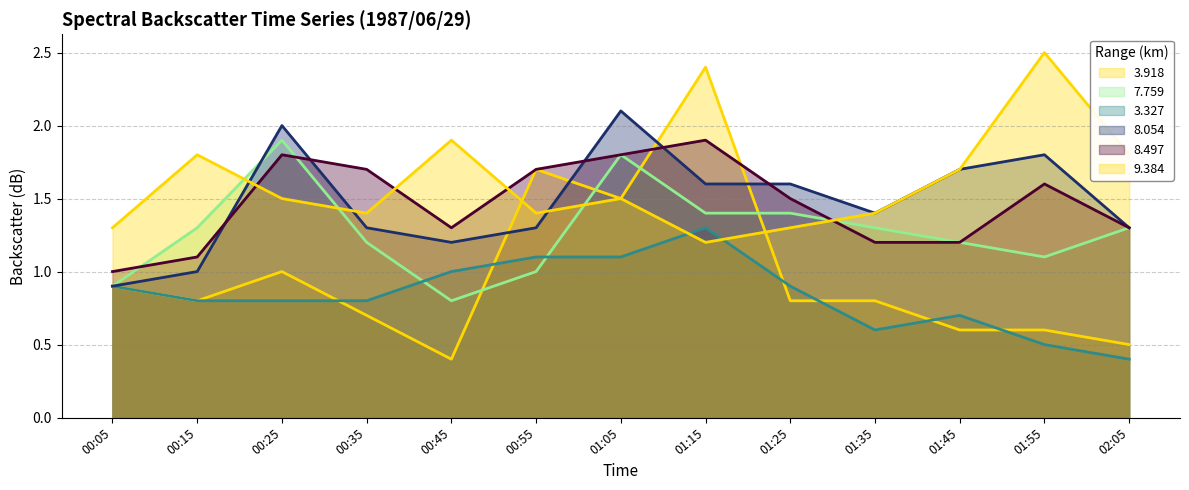

Does the chart have visible grid lines?

Yes